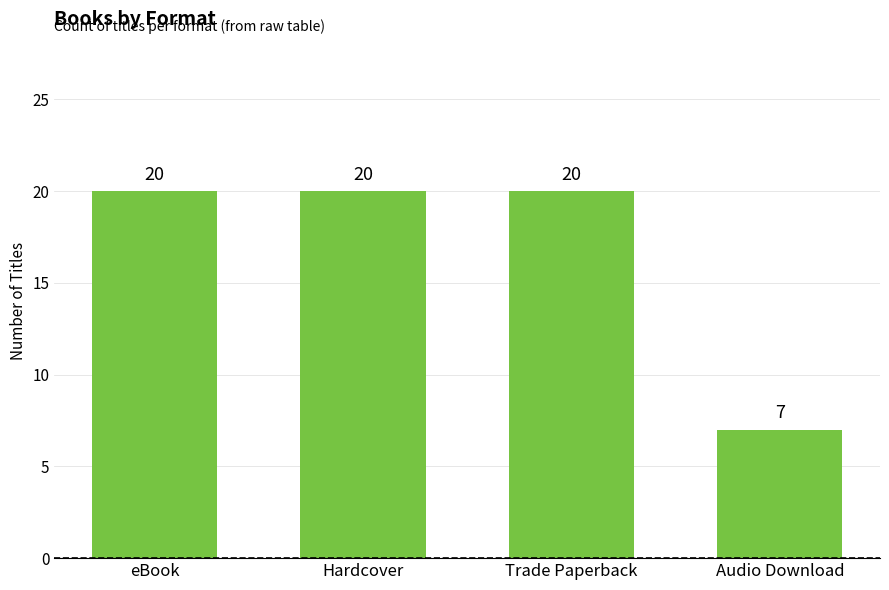

What is the label of the 3rd bar from the right?

Hardcover